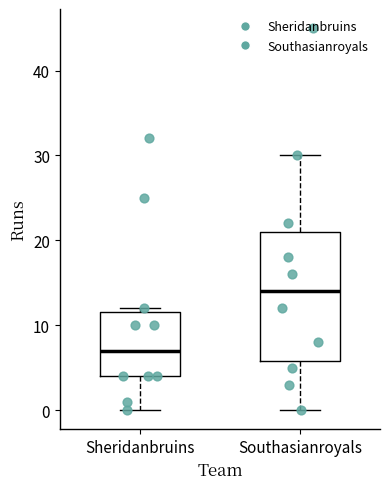

Where does the lower whisker of the box for Sheridanbruins end on the y-axis? The values are not printed on the chart, so give them approximately, as read against the axis.

0